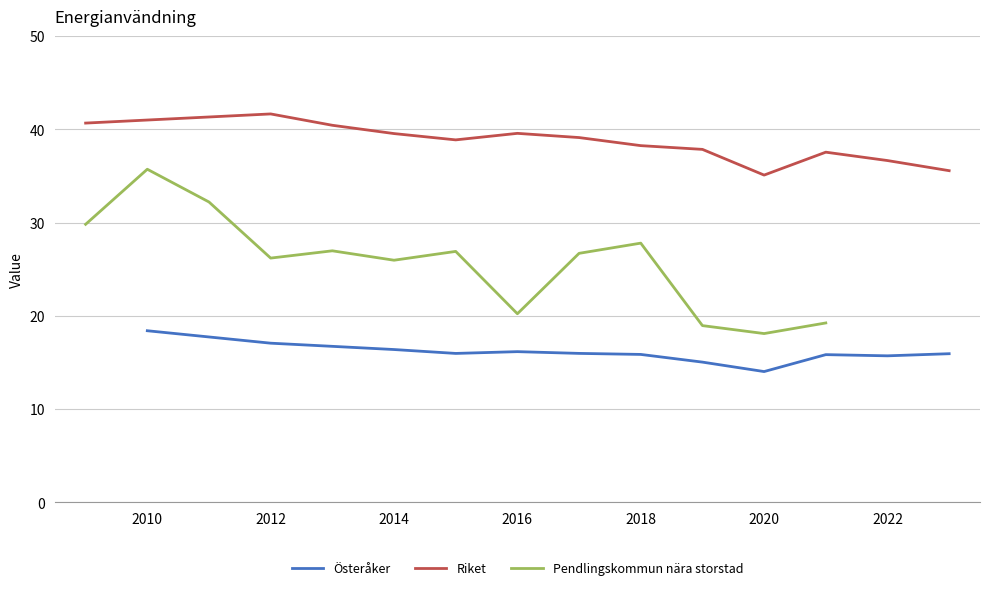

True or false: Pendlingskommun nära storstad has a value of 30.0 at 2020.

False